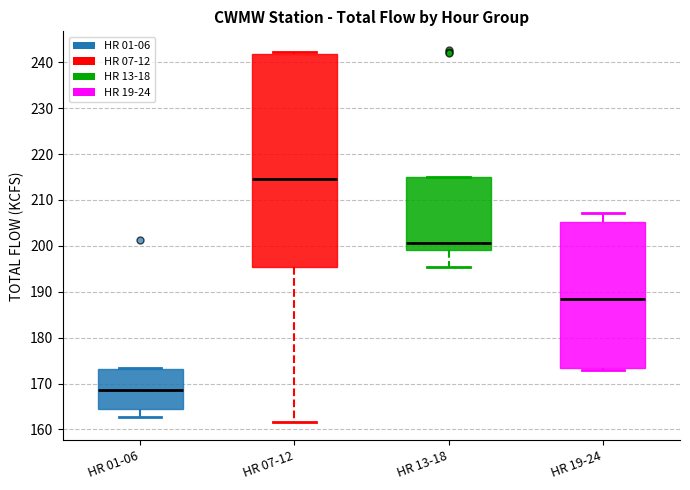

Reading left to right, transcribe this box plot: for each box, give where its median line is, the range the box spans, and where its two whiskers end, as read against the y-axis. The values are not printed on the chart, so give them approximately, as read against the axis.

HR 01-06: median 169, box 165 to 173, whiskers 163 to 173
HR 07-12: median 215, box 196 to 242, whiskers 162 to 242 (just above the box's upper edge)
HR 13-18: median 201, box 199 to 215, whiskers 195 to 215
HR 19-24: median 189, box 173 to 205, whiskers 173 (just below the box's lower edge) to 207